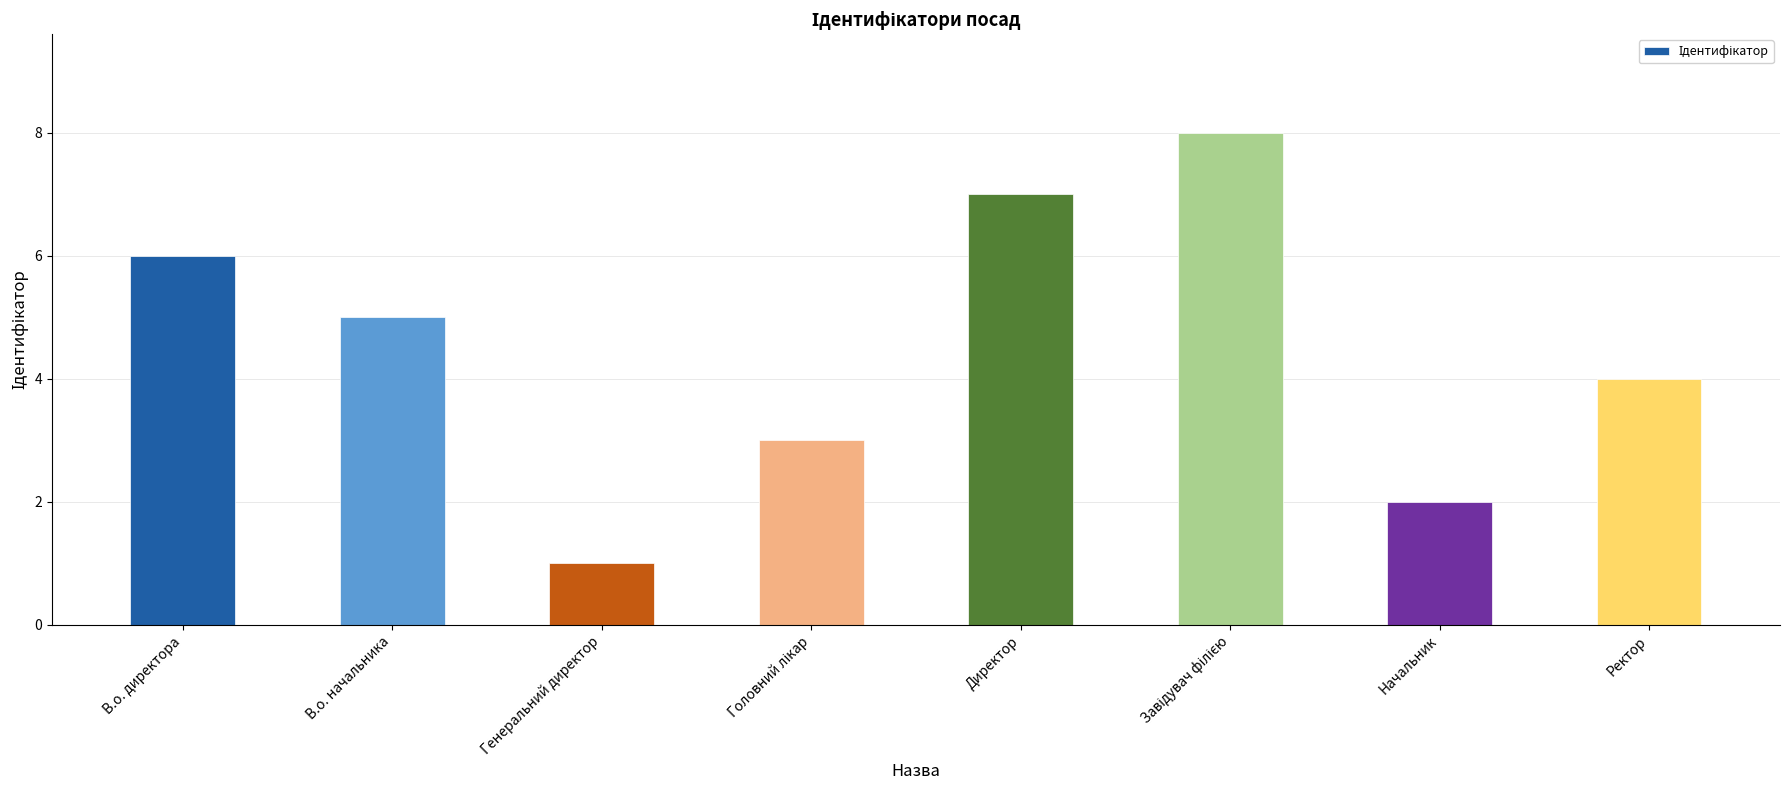

What is the approximate value at Генеральний директор?

1